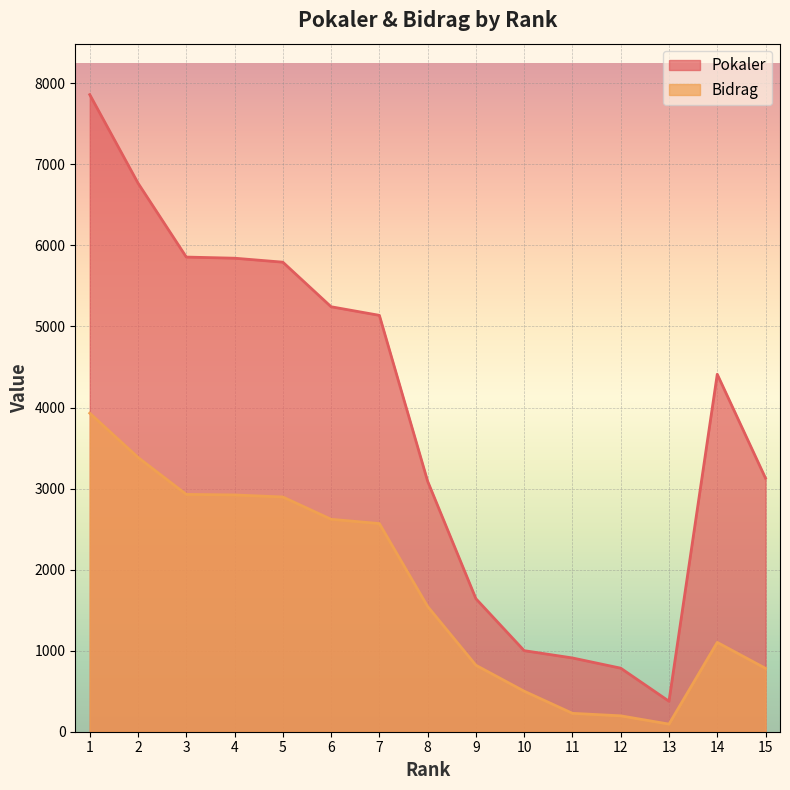

Which series has the largest range (max minus min)?

Pokaler